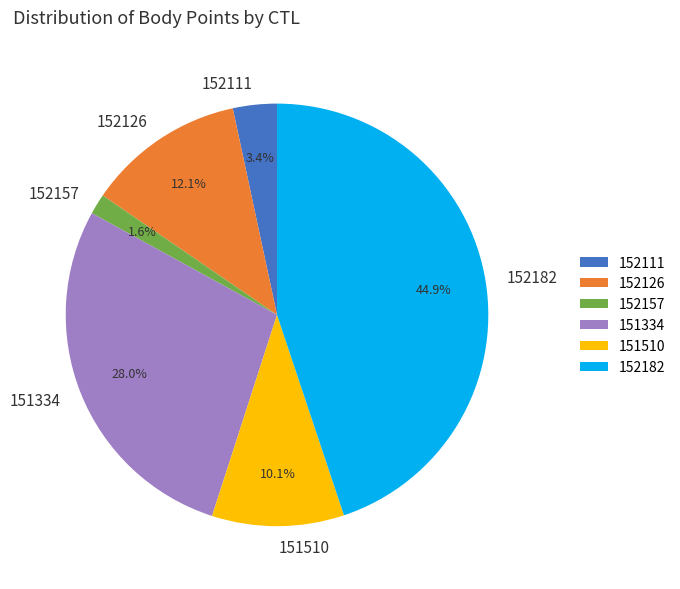

How many slices are in this pie chart?

6